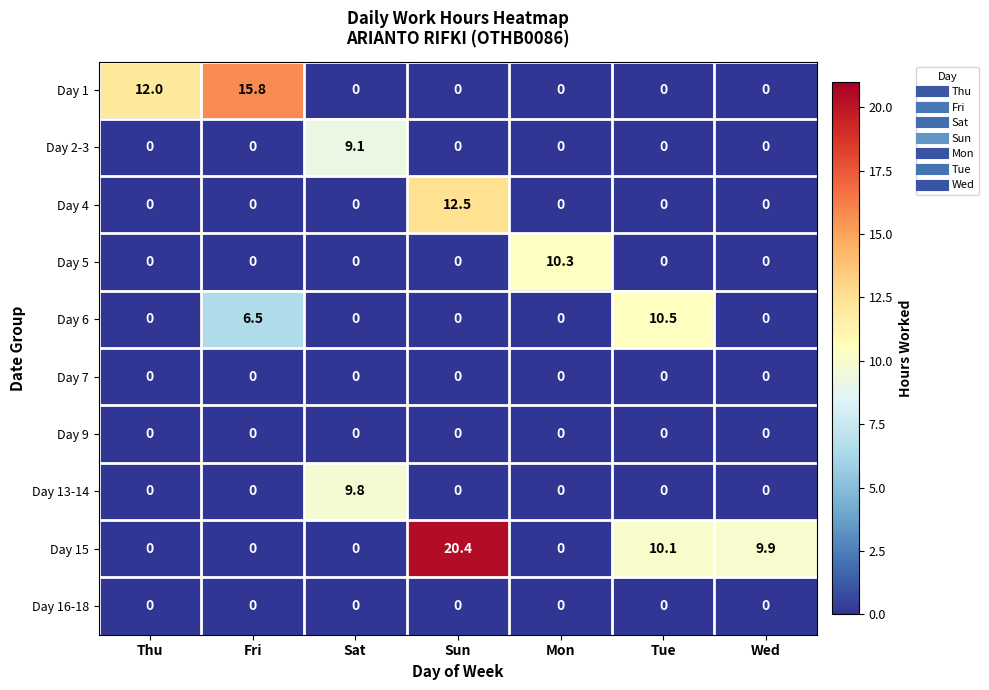

Which category has the highest value across all series?

Sun